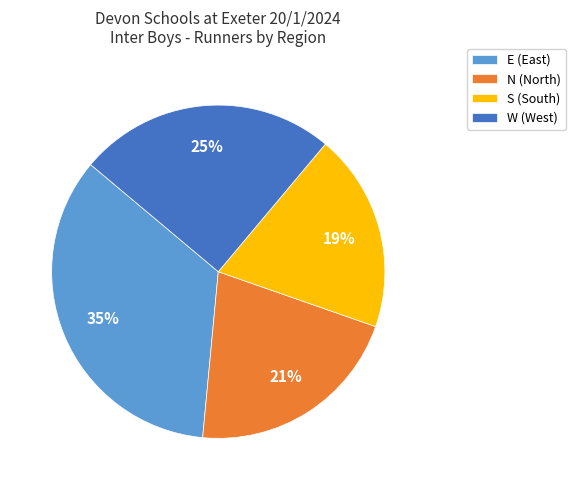

Which has a higher value, W (West) or E (East)?

E (East)